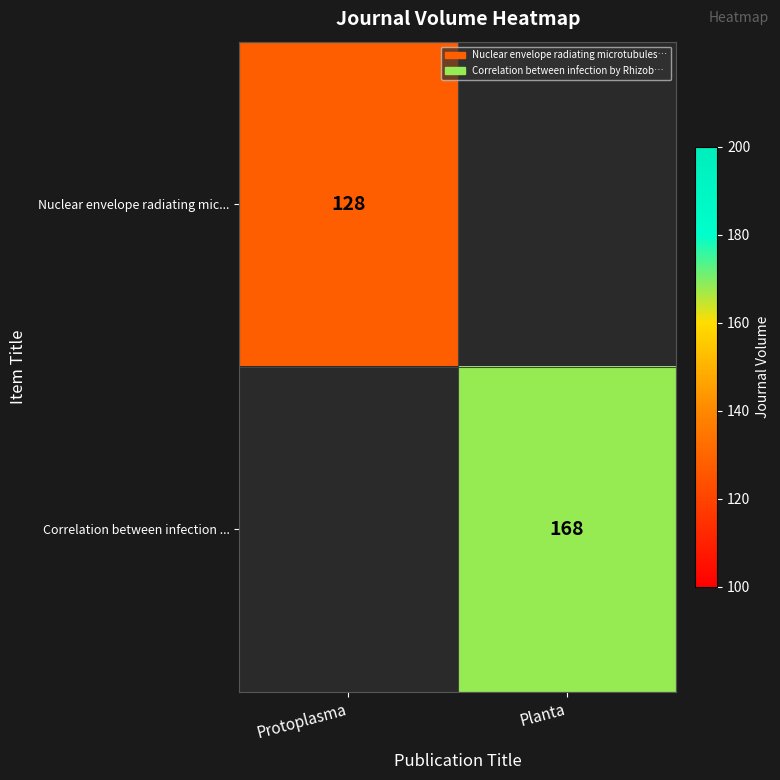

True or false: Correlation between infection ... has a value of 168 at Planta.

True